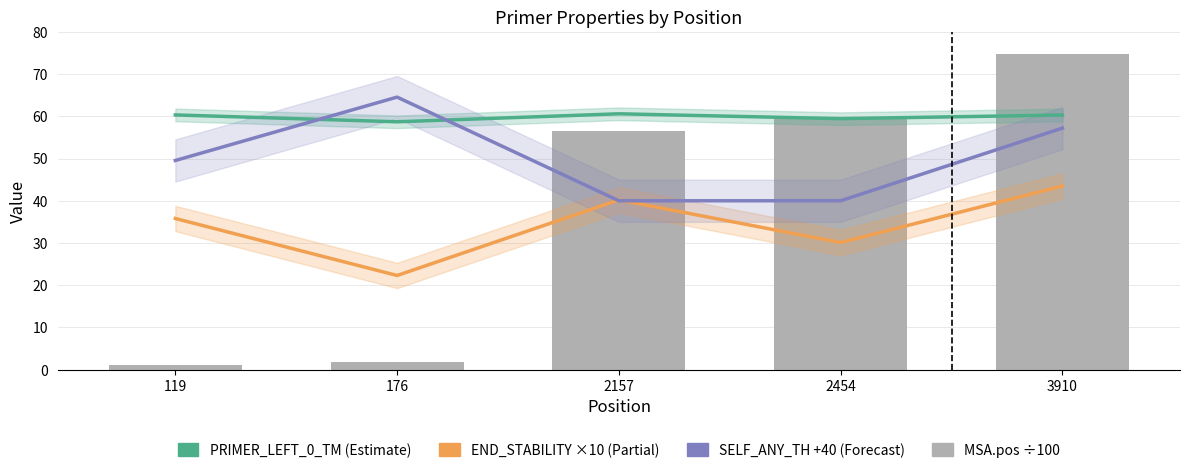

Reading right to left, what are all the values shown in this chart?

PRIMER_LEFT_0_TM: 60.3	59.5	60.6	58.7	60.3
END_STABILITY (×10): 43.5	30.1	40.2	22.3	35.8
SELF_ANY_TH (+40): 57.2	40.0	40.0	64.6	49.5
MSA.pos (÷100): 74.8	59.6	56.5	1.8	1.2